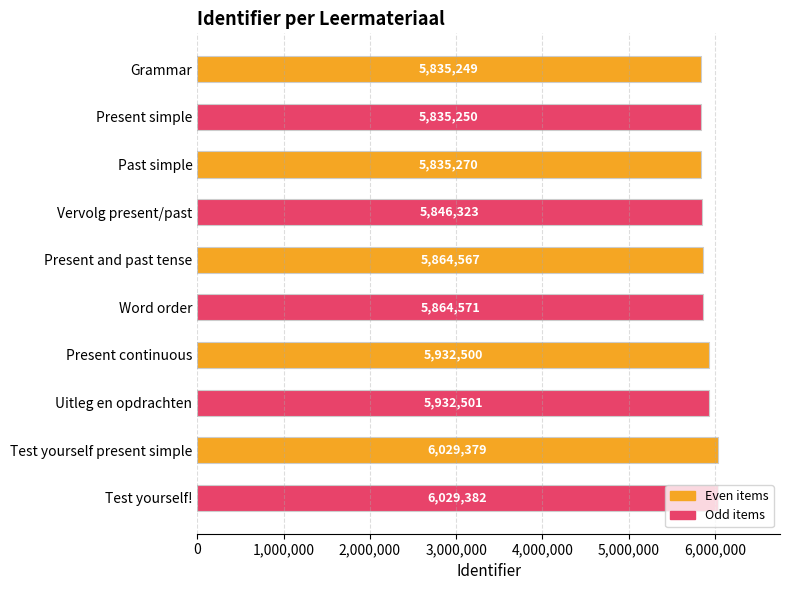

Rank the categories by value from highest to lowest.

Test yourself!, Test yourself present simple, Uitleg en opdrachten, Present continuous, Word order, Present and past tense, Vervolg present/past, Past simple, Present simple, Grammar